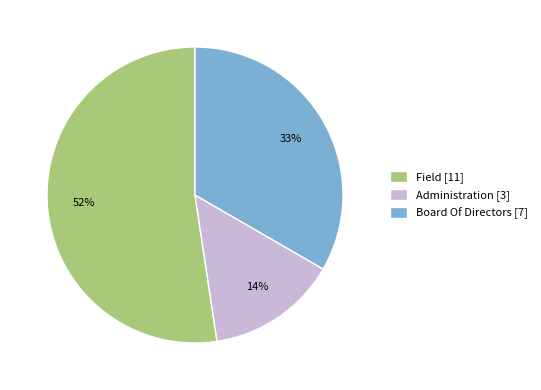

Is there any slice that represents more than half of the pie?

Yes